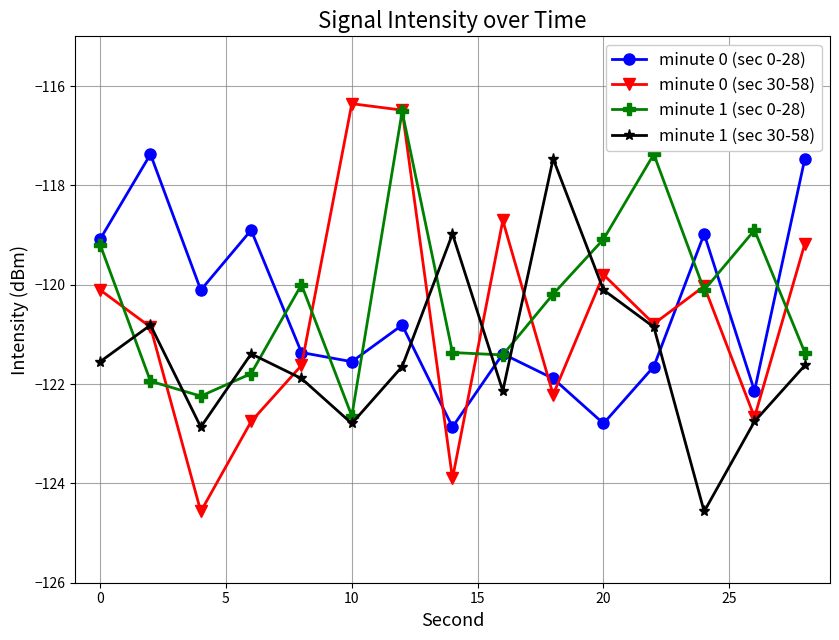

What are all the series names shown in the legend?

minute 0 (sec 0-28), minute 0 (sec 30-58), minute 1 (sec 0-28), minute 1 (sec 30-58)